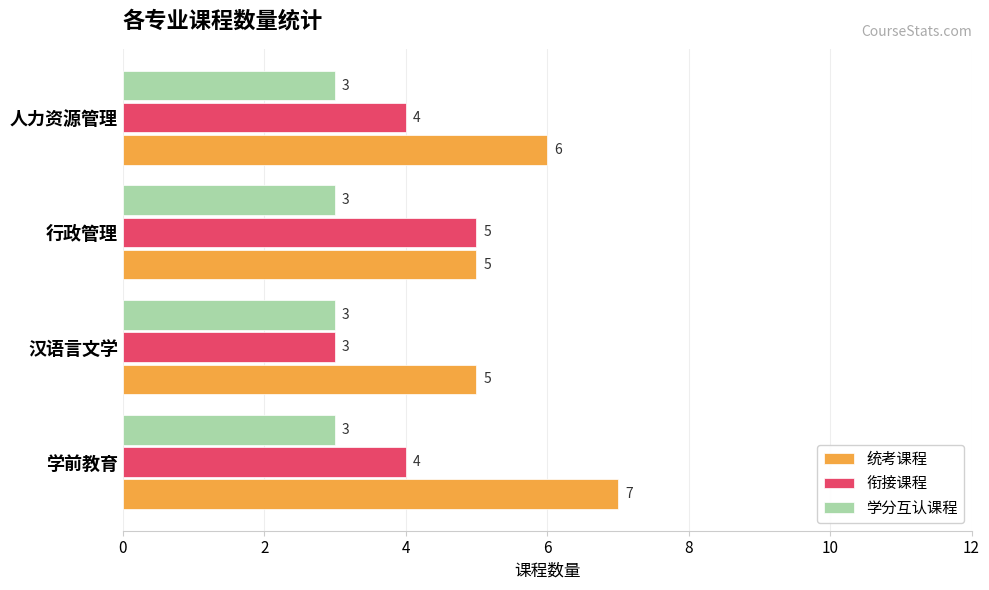

List the series in order of their peak value, highest first.

统考课程, 衔接课程, 学分互认课程